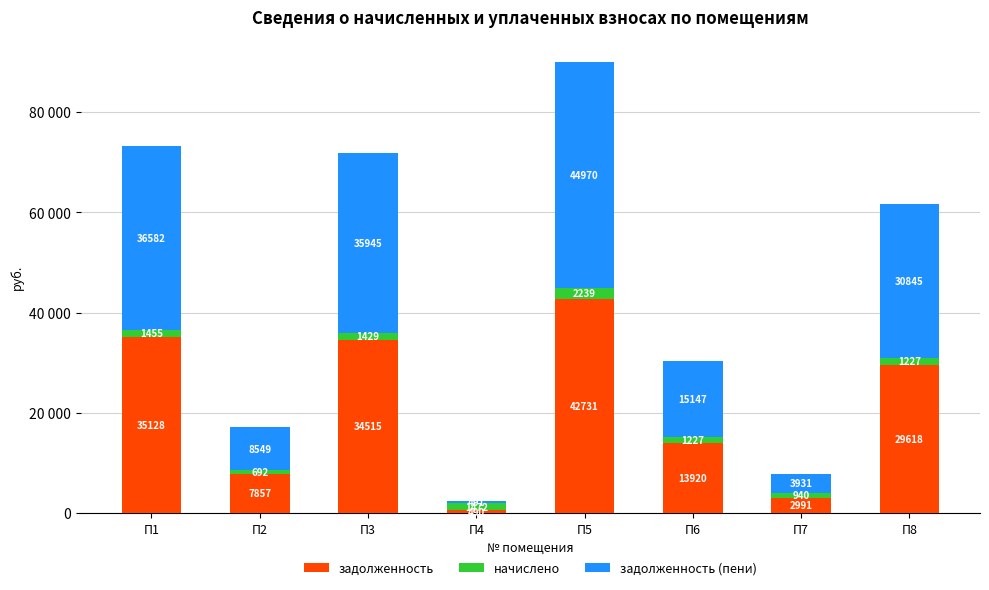

The задолженность (пени) series shows 36582.3 at П1. True or false?

True